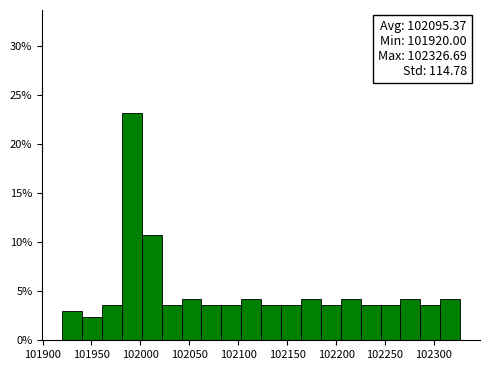

Over which range of the x-axis is the bar tallest?

101980 to 102000